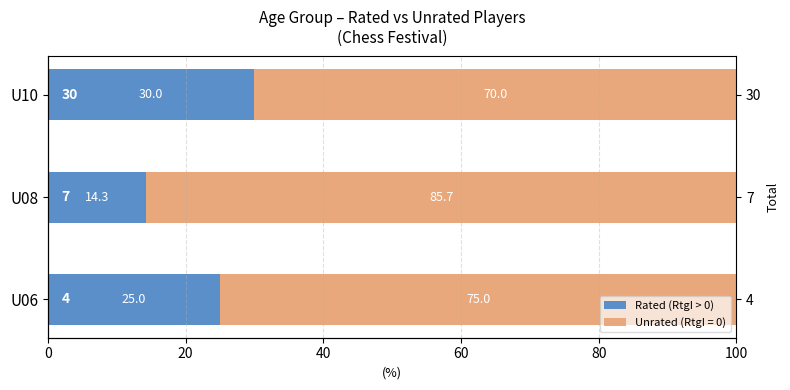

Are the bars horizontal?

Yes